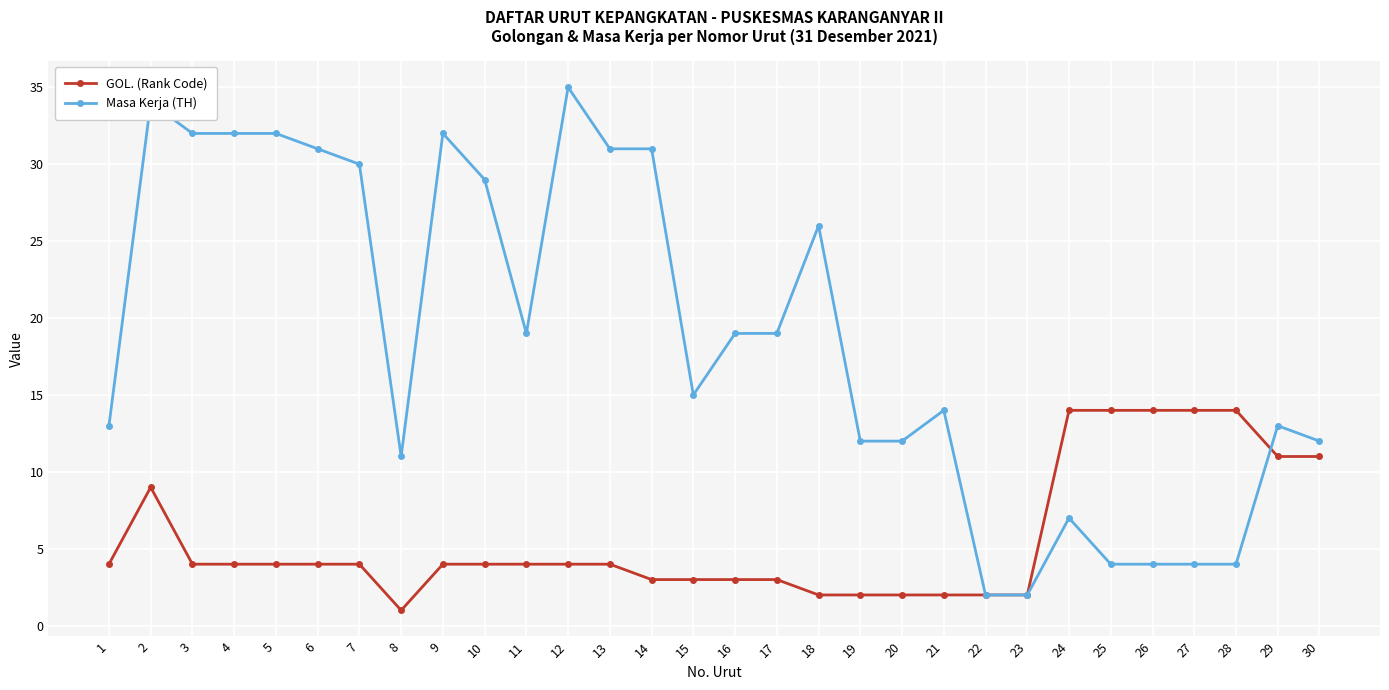

What is the value of the GOL. (Rank Code) point at the 30th from the left?

11